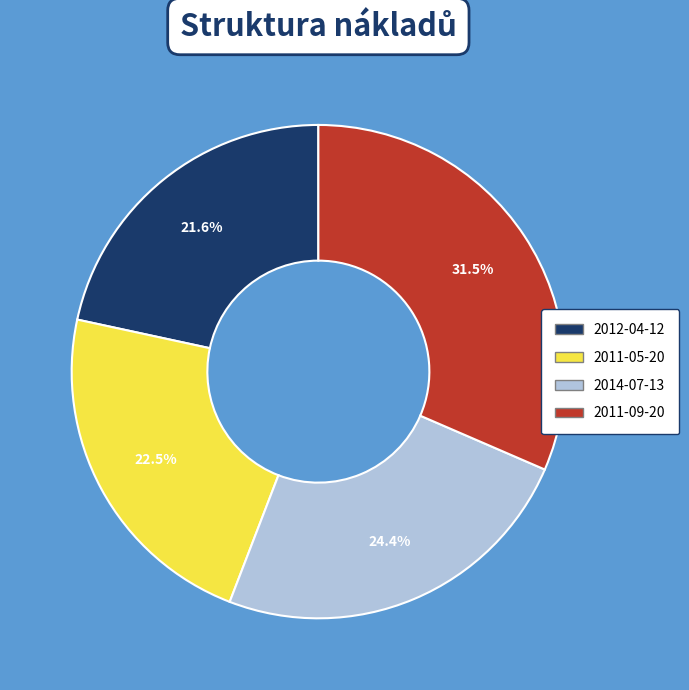

To the nearest percent, what percentage of the pie is 2014-07-13?

24%